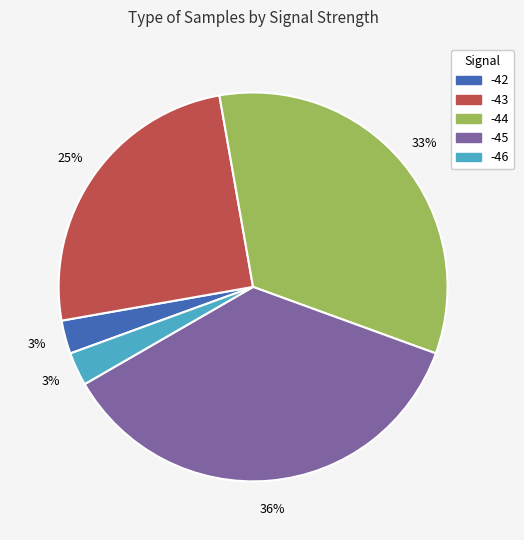

How many segments does this pie chart have?

5